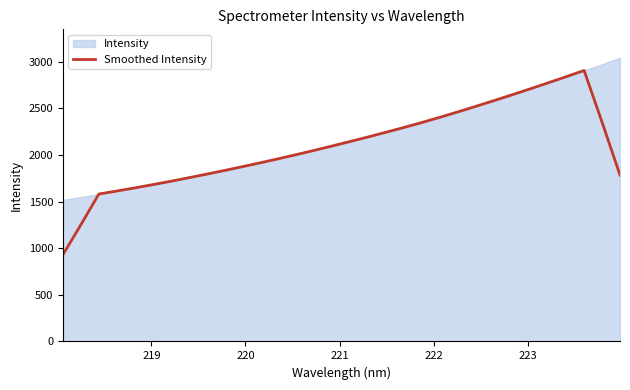

What is the maximum value for Smoothed Intensity?

2904.8